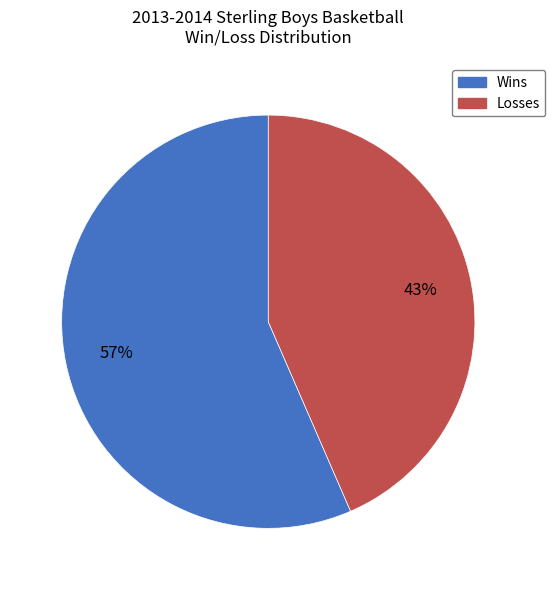

To the nearest percent, what percentage of the pie is Wins?

57%